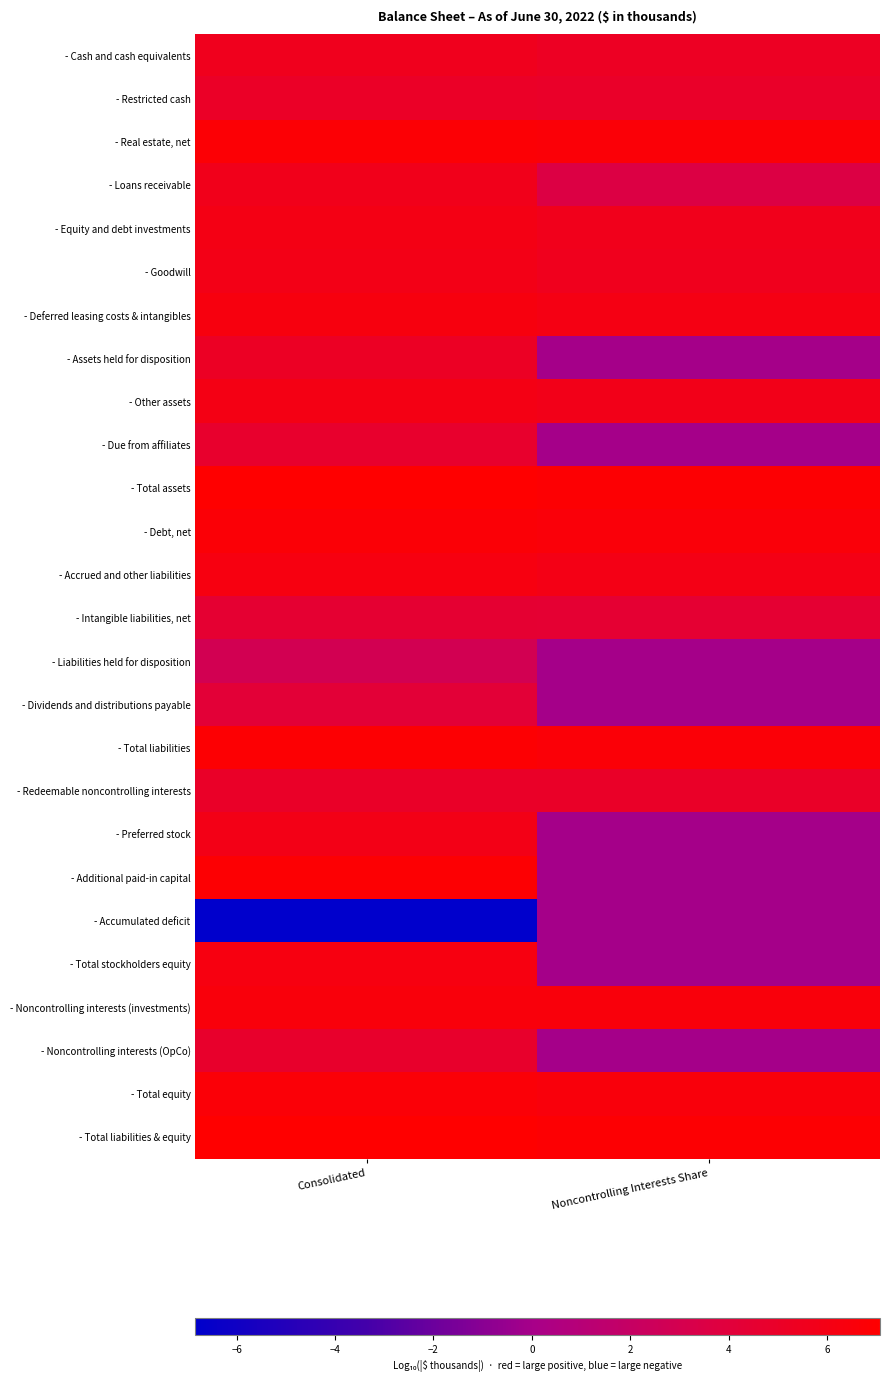

Count the number of data series in this chart.

26